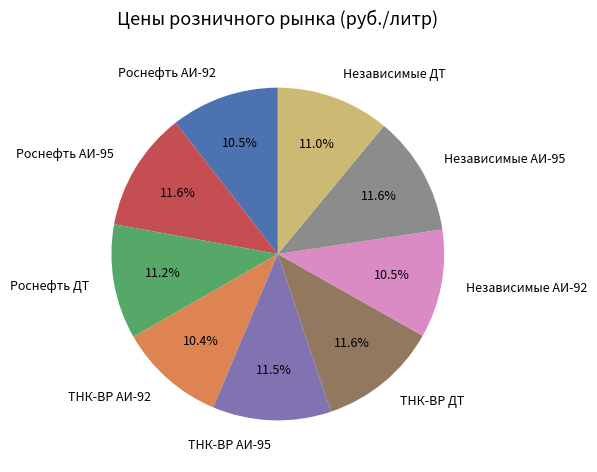

Is the sum of Независимые ДТ and Роснефть АИ-95 greater than half?

No